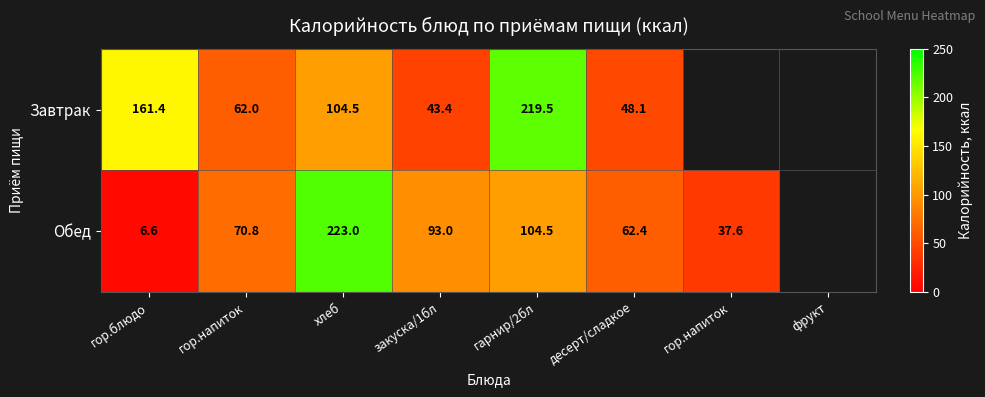

What is the lowest value of the Завтрак series?

43.4